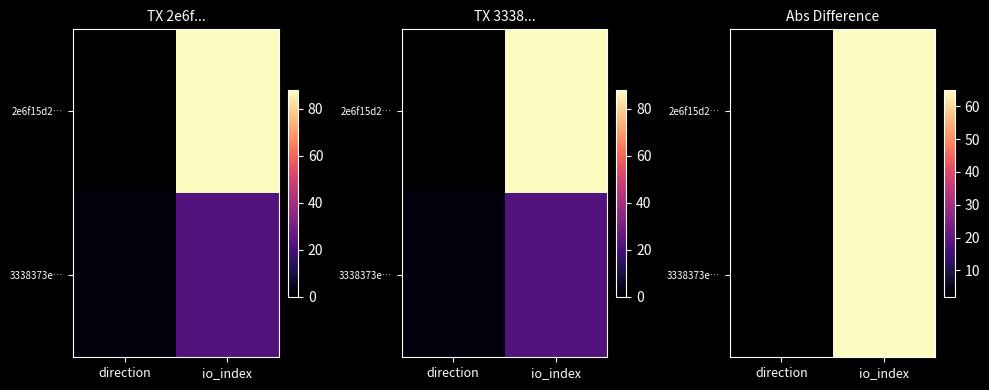

At which category is the sum across all series the highest?

io_index